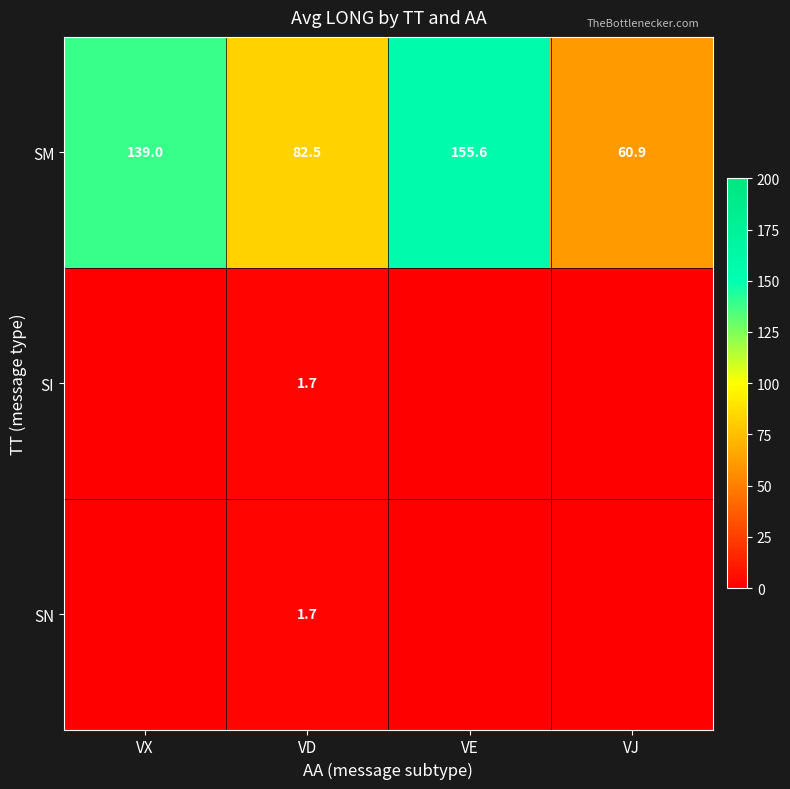

True or false: SM has a value of 275.2 at VE.

False